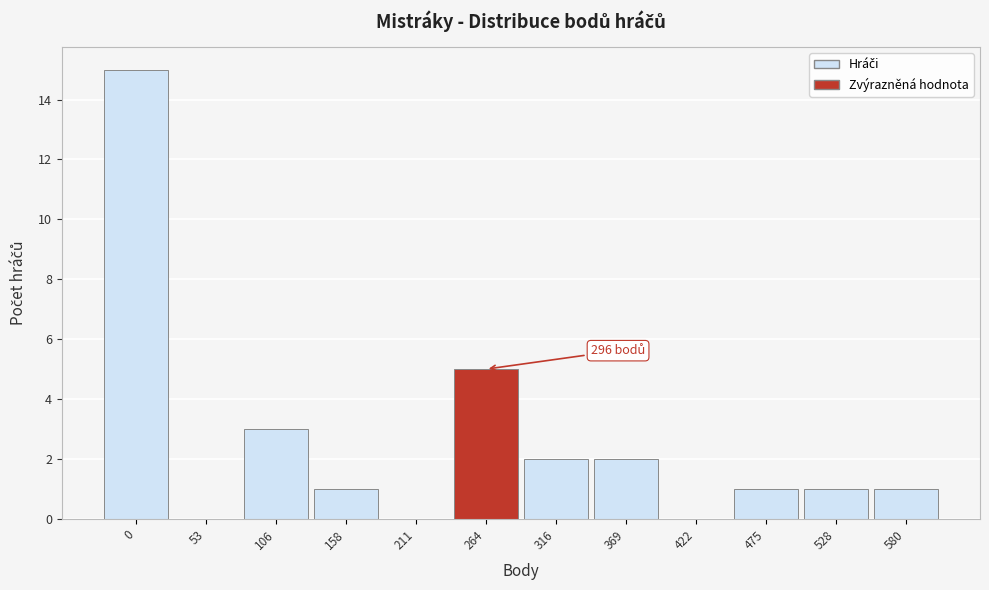

Reading left to right, what are all the values shown in this chart?

0=15	53=0	106=3	158=1	211=0	264=5	316=2	369=2	422=0	475=1	528=1	580=1